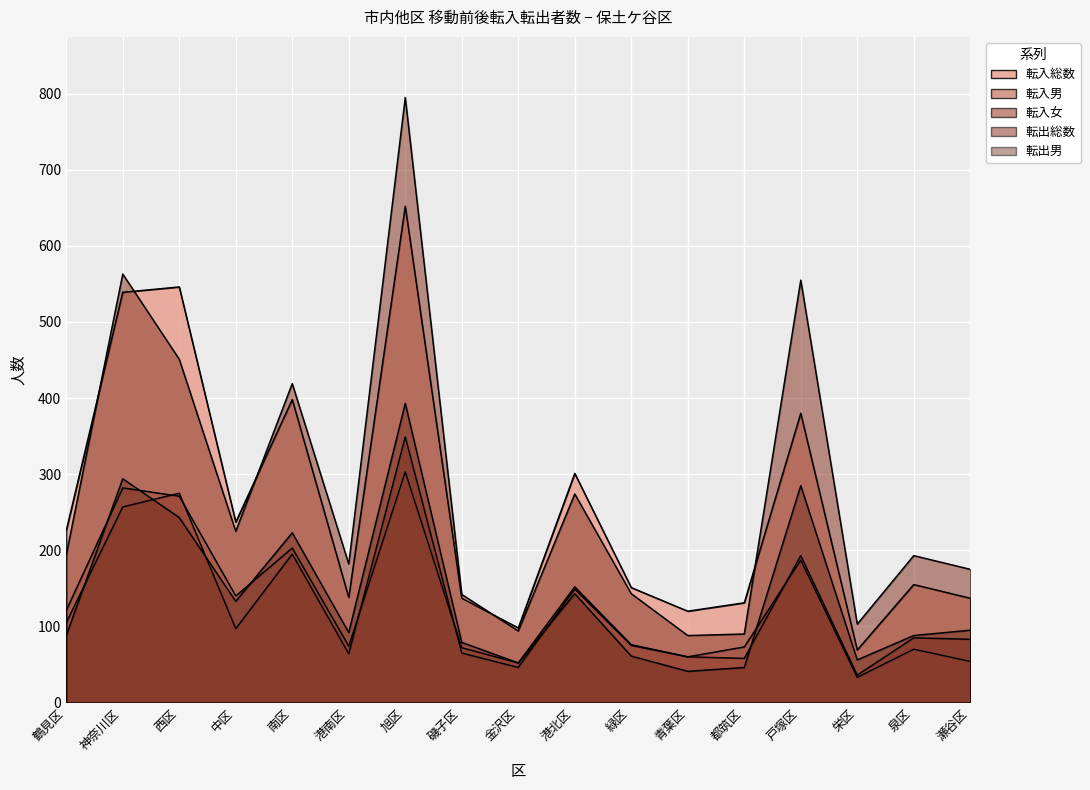

What is the difference between the 転入総数 values at 戸塚区 and 磯子区?

243